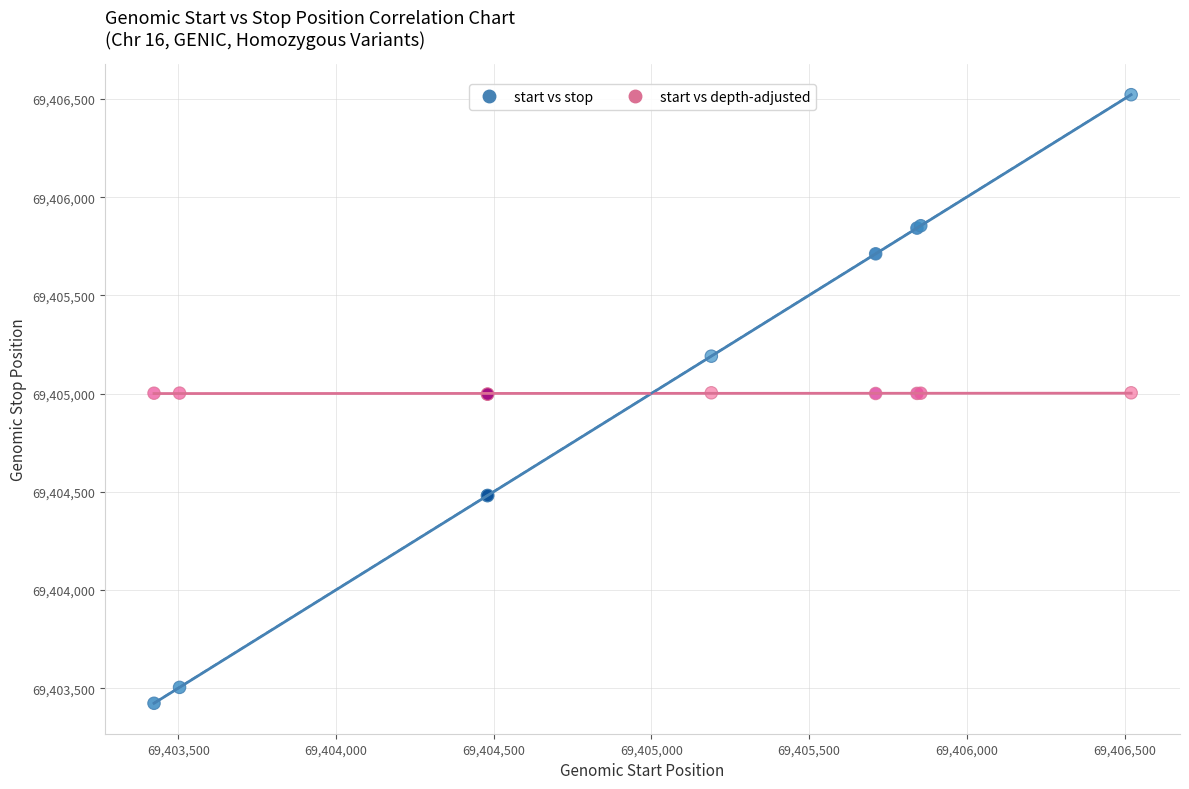

Which series contains the highest Y value?

start vs stop